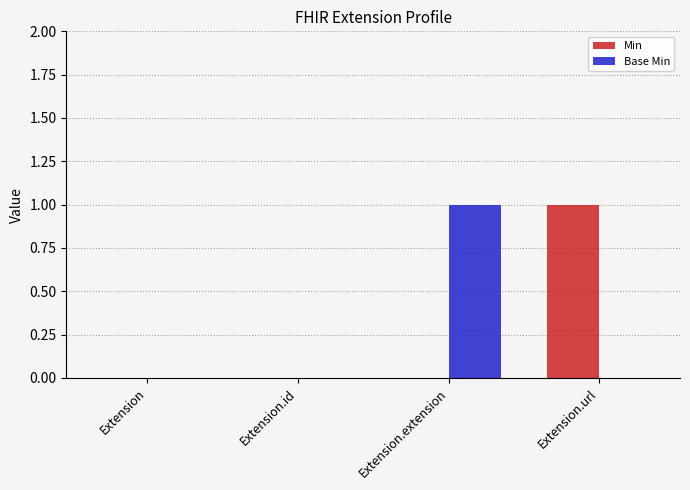

Which category has the highest value in the Base Min series?

Extension.extension